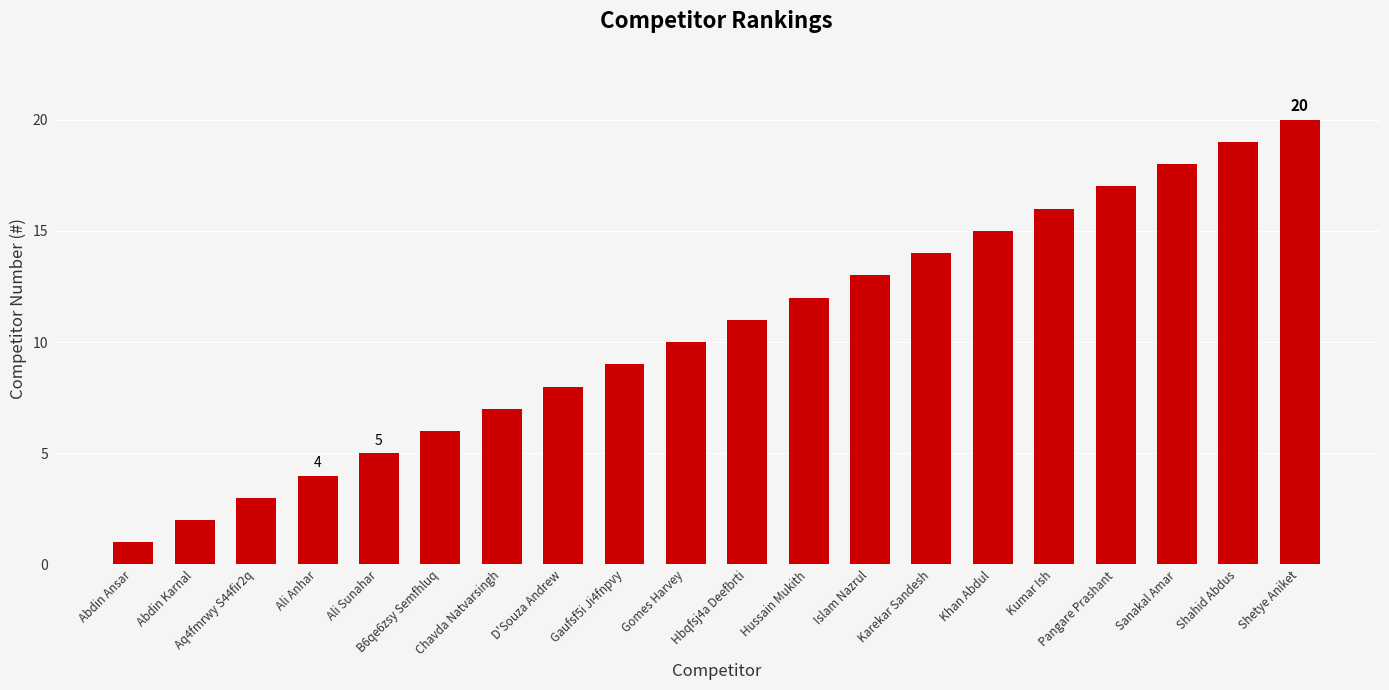

List the labels in order of value, largest first.

Shetye Aniket, Shahid Abdus, Sanakal Amar, Pangare Prashant, Kumar Ish, Khan Abdul, Karekar Sandesh, Islam Nazrul, Hussain Mukith, Hbqfsj4a Deefbrti, Gomes Harvey, Gaufsf5i Ji4fnpvy, D'Souza Andrew, Chavda Natvarsingh, B6qe6zsy Semfhluq, Ali Sunahar, Ali Anhar, Aq4fmrwy S44fir2q, Abdin Karnal, Abdin Ansar